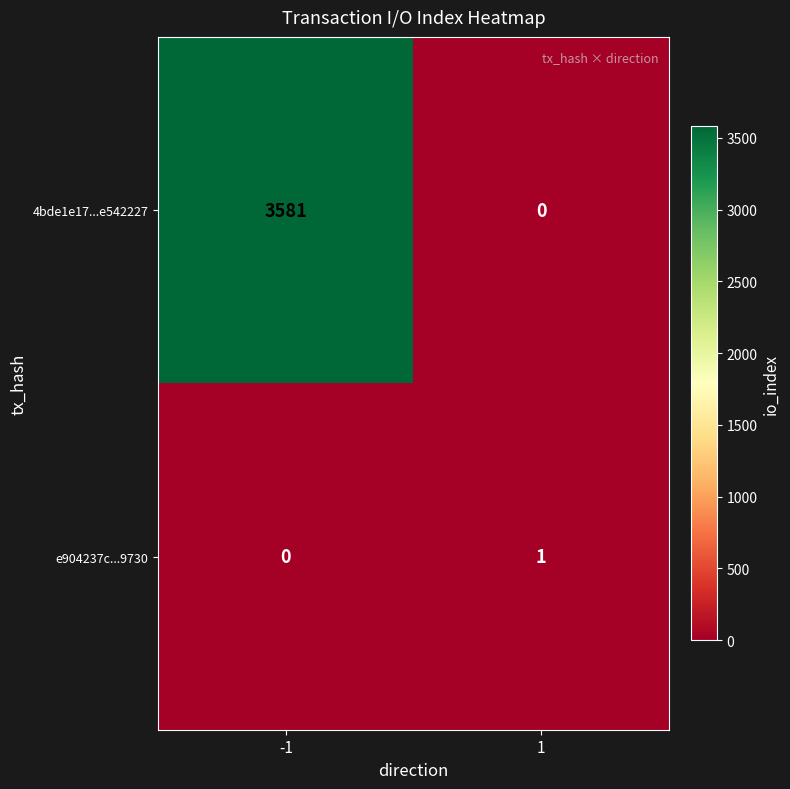

What is the difference between the 4bde1e17...e542227 values at -1 and 1?

3581